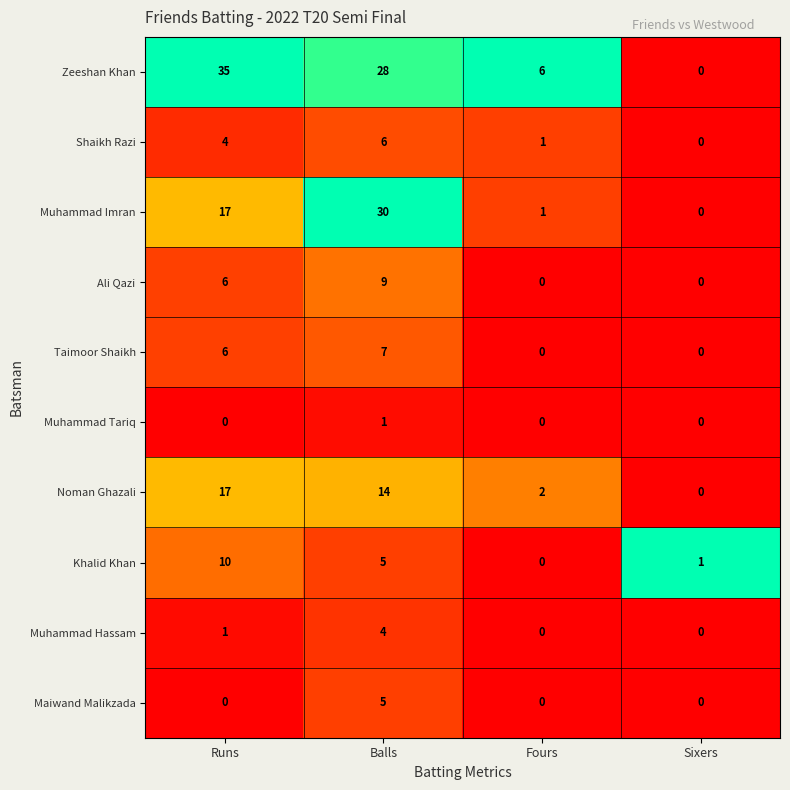

How many Ali Qazi values are between 0 and 9?

4